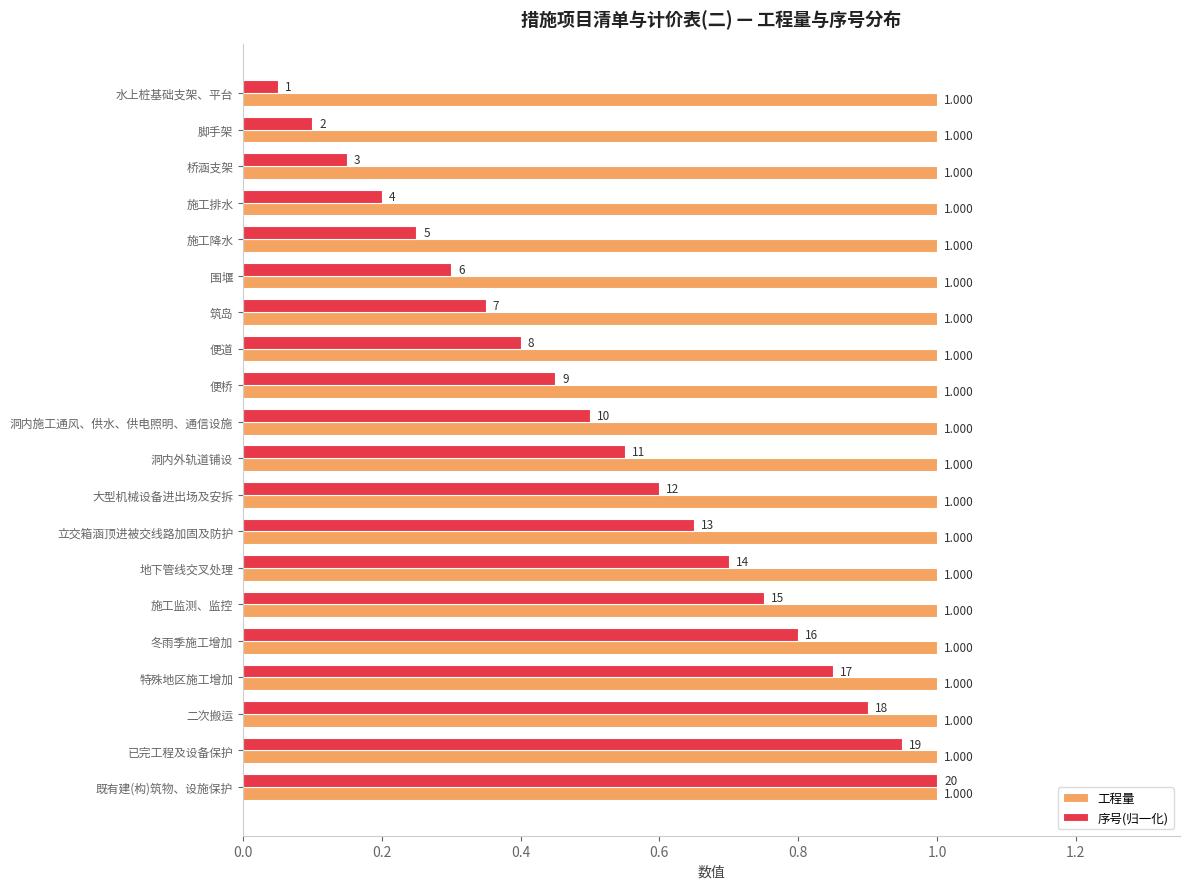

Which series has the widest spread of values?

序号(归一化)